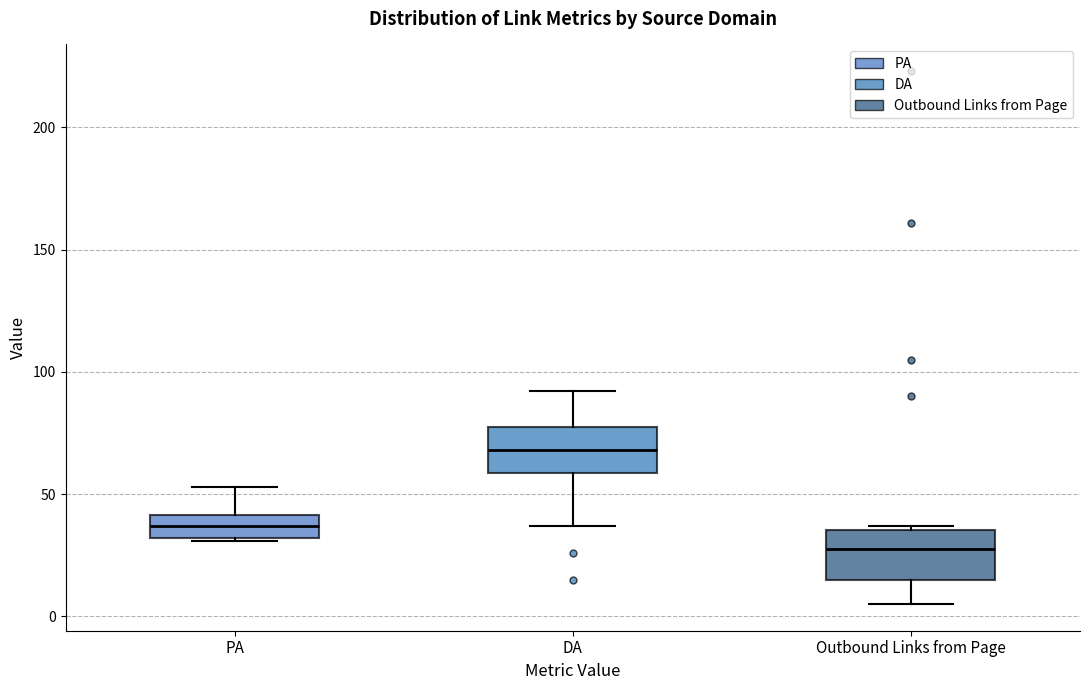

Reading left to right, transcribe this box plot: for each box, give where its median line is, the range the box spans, and where its two whiskers end, as read against the y-axis. The values are not printed on the chart, so give them approximately, as read against the axis.

PA: median 35, box 30 to 40, whiskers 30 to 55
DA: median 70, box 60 to 80, whiskers 35 to 90
Outbound Links from Page: median 30, box 15 to 35, whiskers 5 to 35